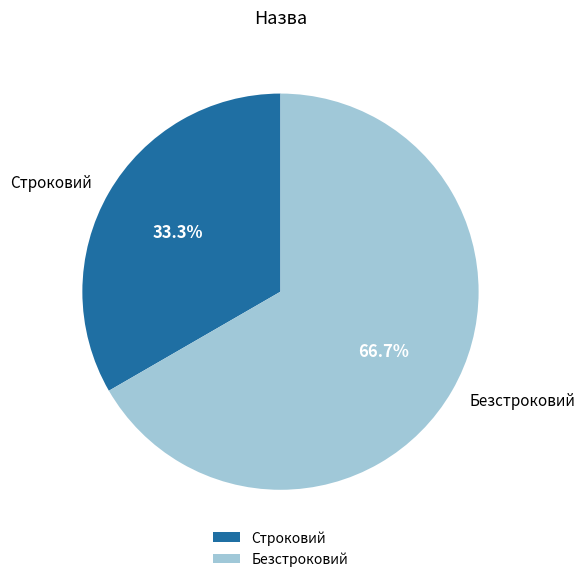

What percentage do Строковий and Безстроковий together represent?

100.0%